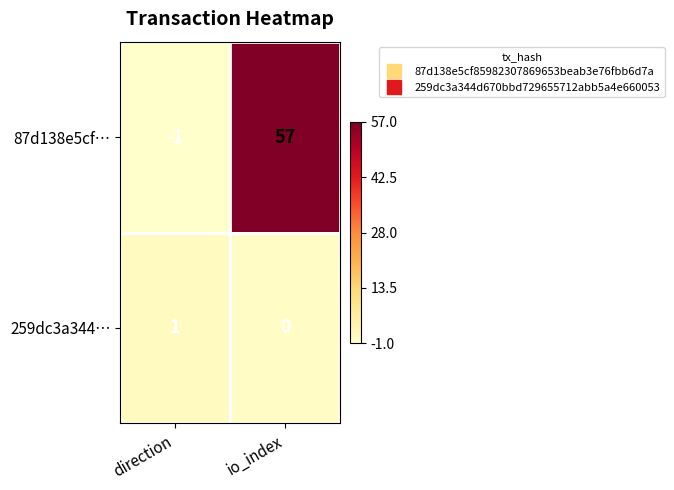

At which category is the sum across all series the highest?

io_index